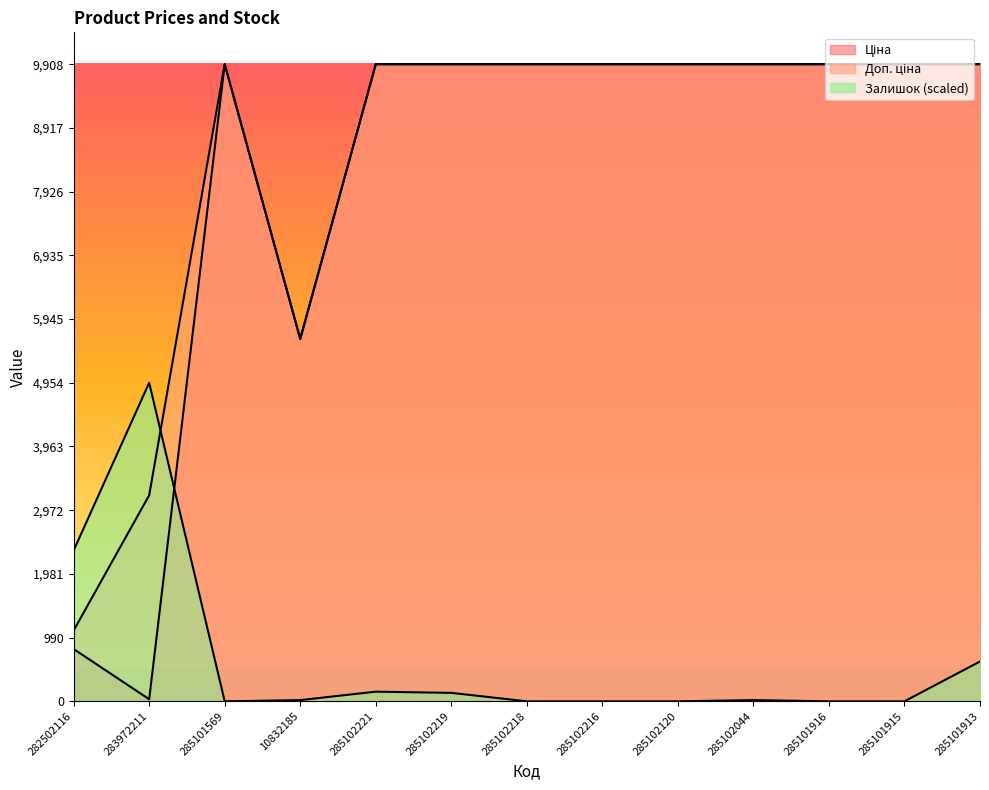

At which category is the sum across all series the highest?

285101913